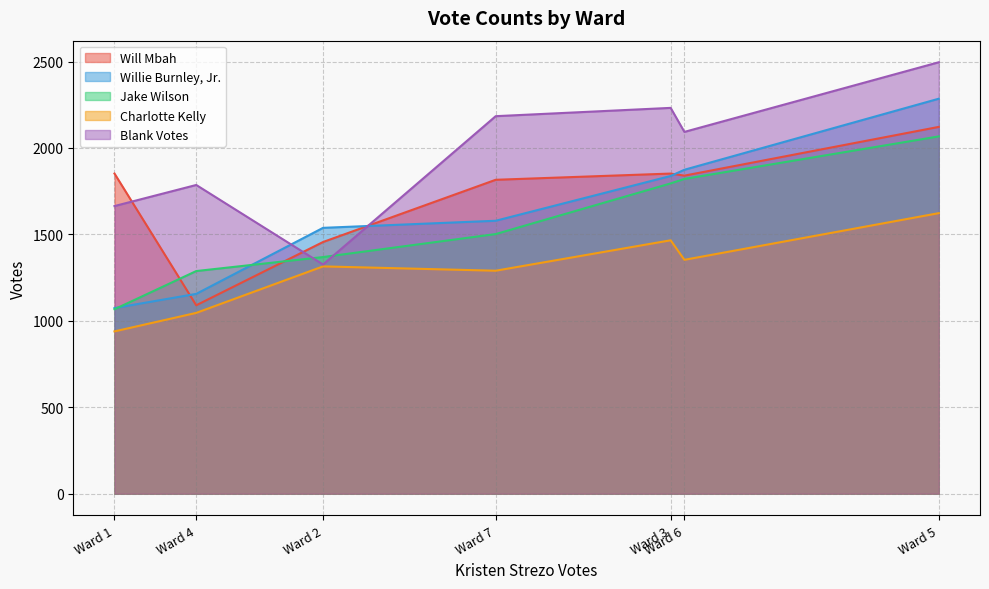

What is the highest value of the Jake Wilson series?

2067